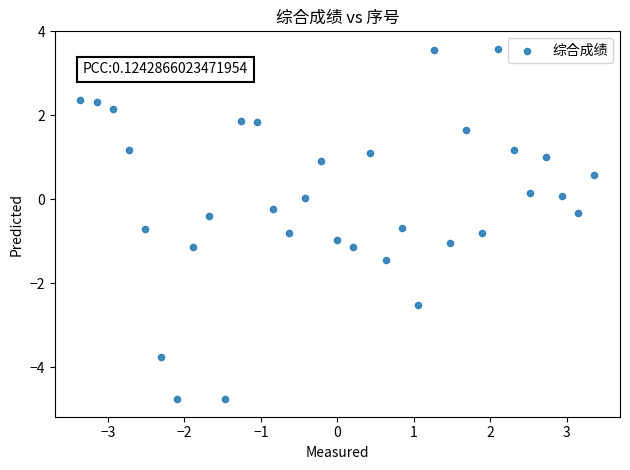

What is the range of Y values (max minus min)?

8.4